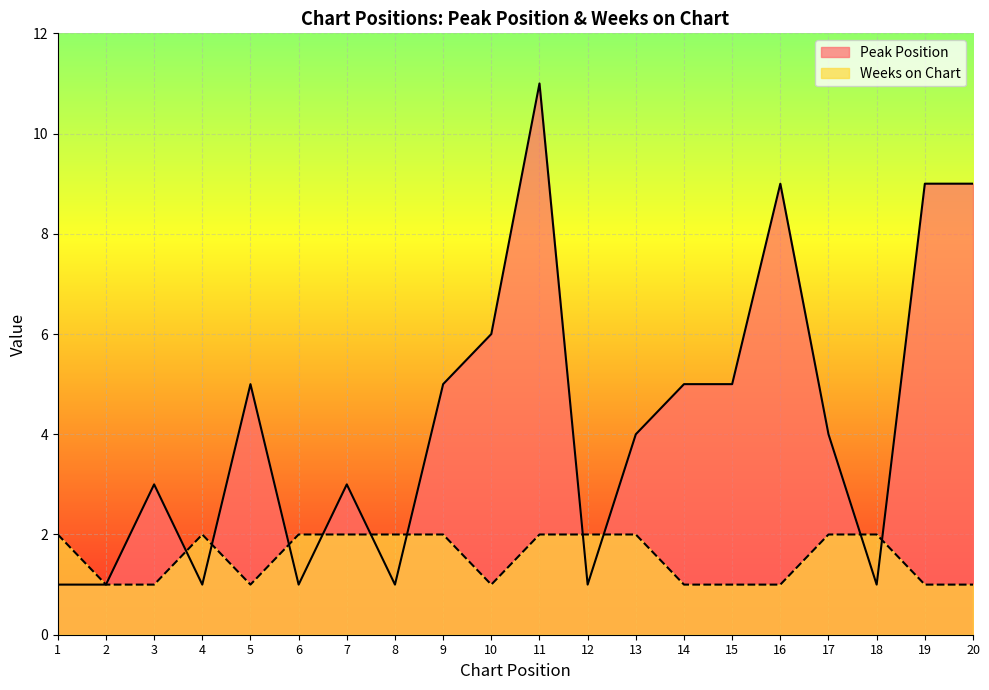

What are all the series names shown in the legend?

Peak Position, Weeks on Chart